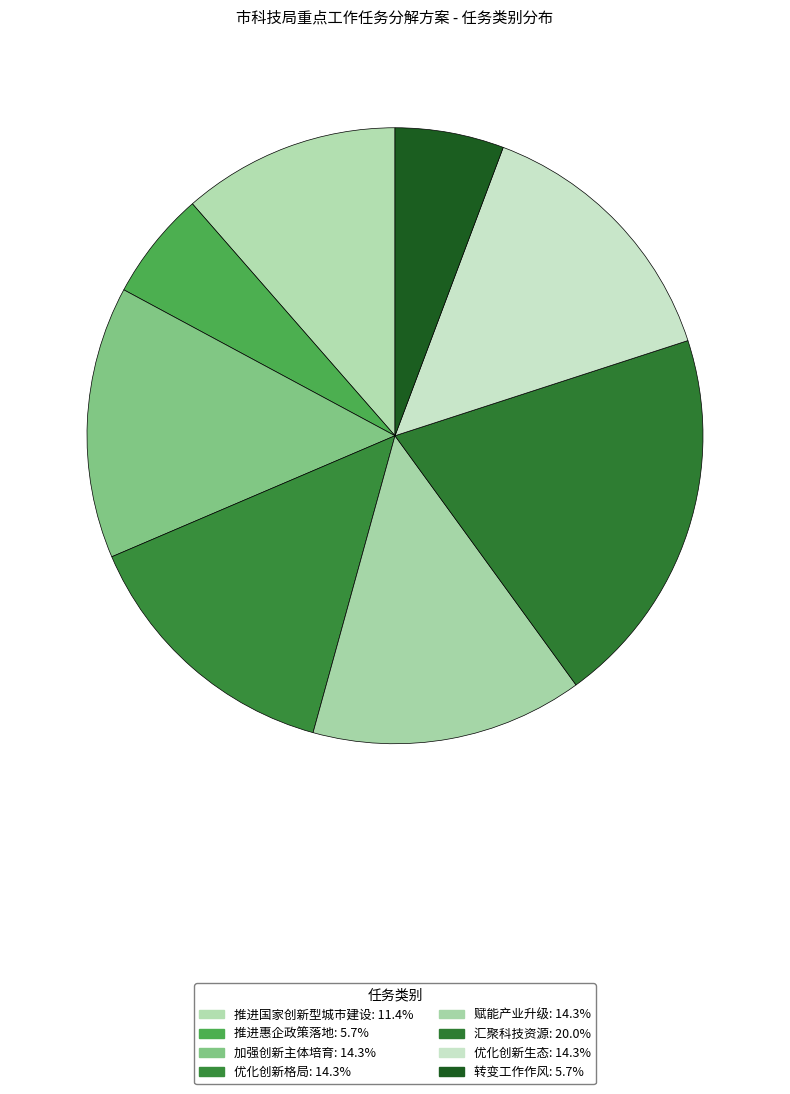

What is the ratio of the value at 优化创新生态 to the value at 推进惠企政策落地?

2.5